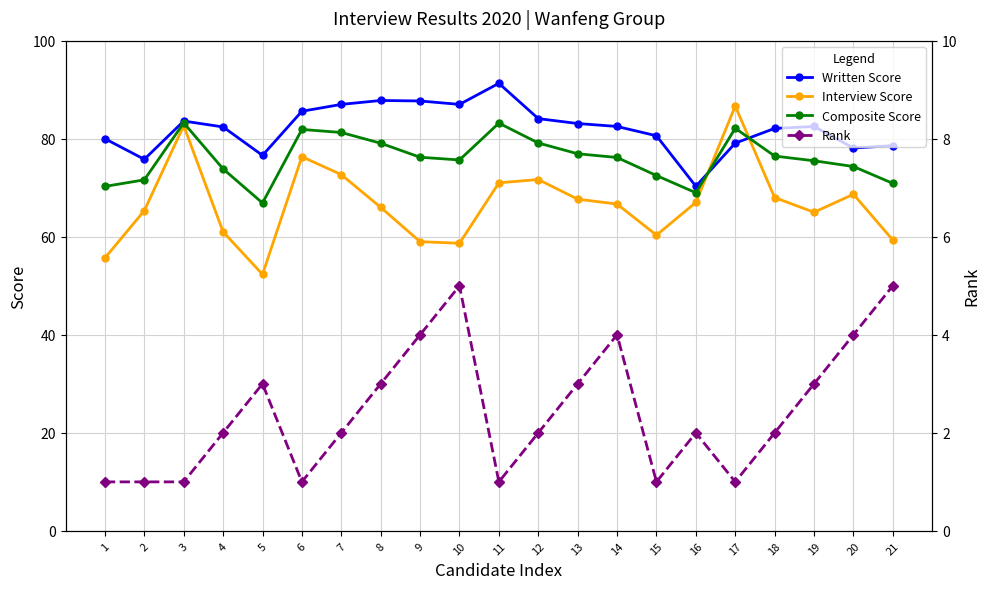

Which series has the widest spread of values?

Interview Score